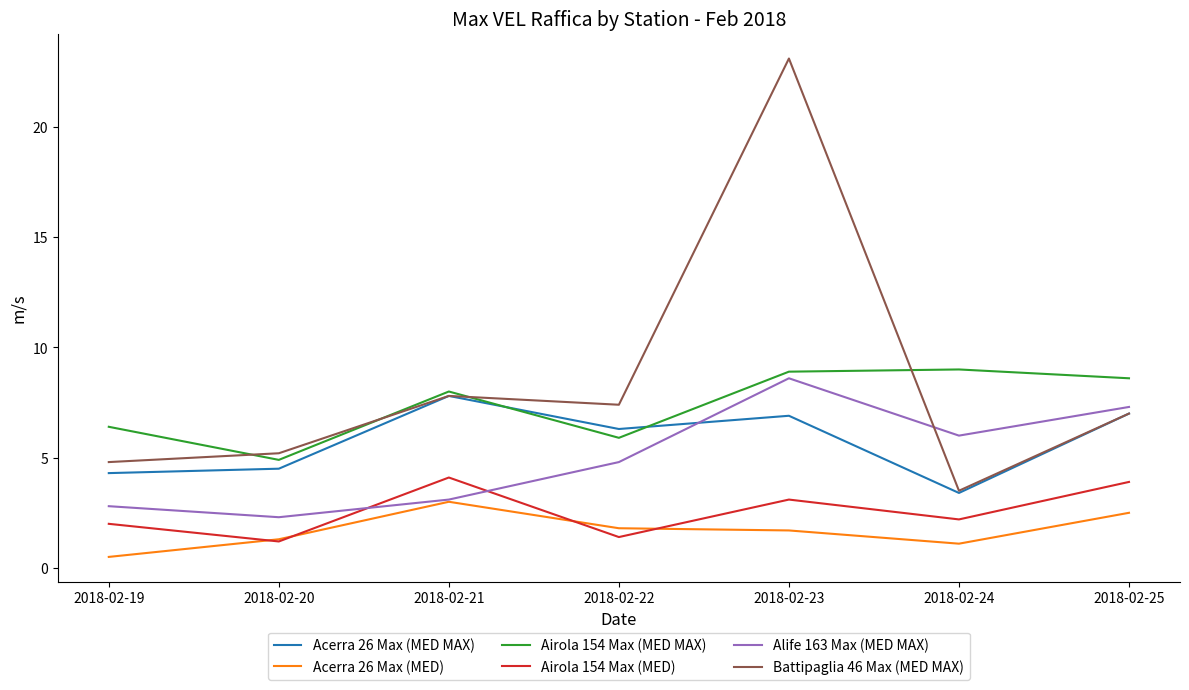

In Alife 163 Max (MED MAX), how many points are higher than both neighbors (excluding endpoints)?

1